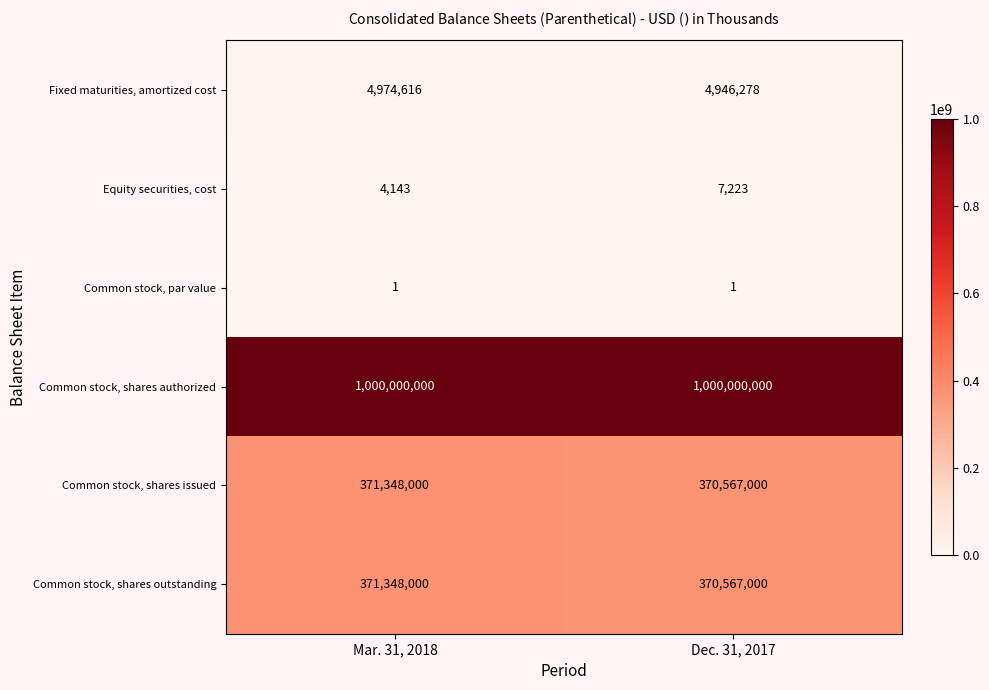

The Common stock, shares issued series shows 197989989 at Dec. 31, 2017. True or false?

False